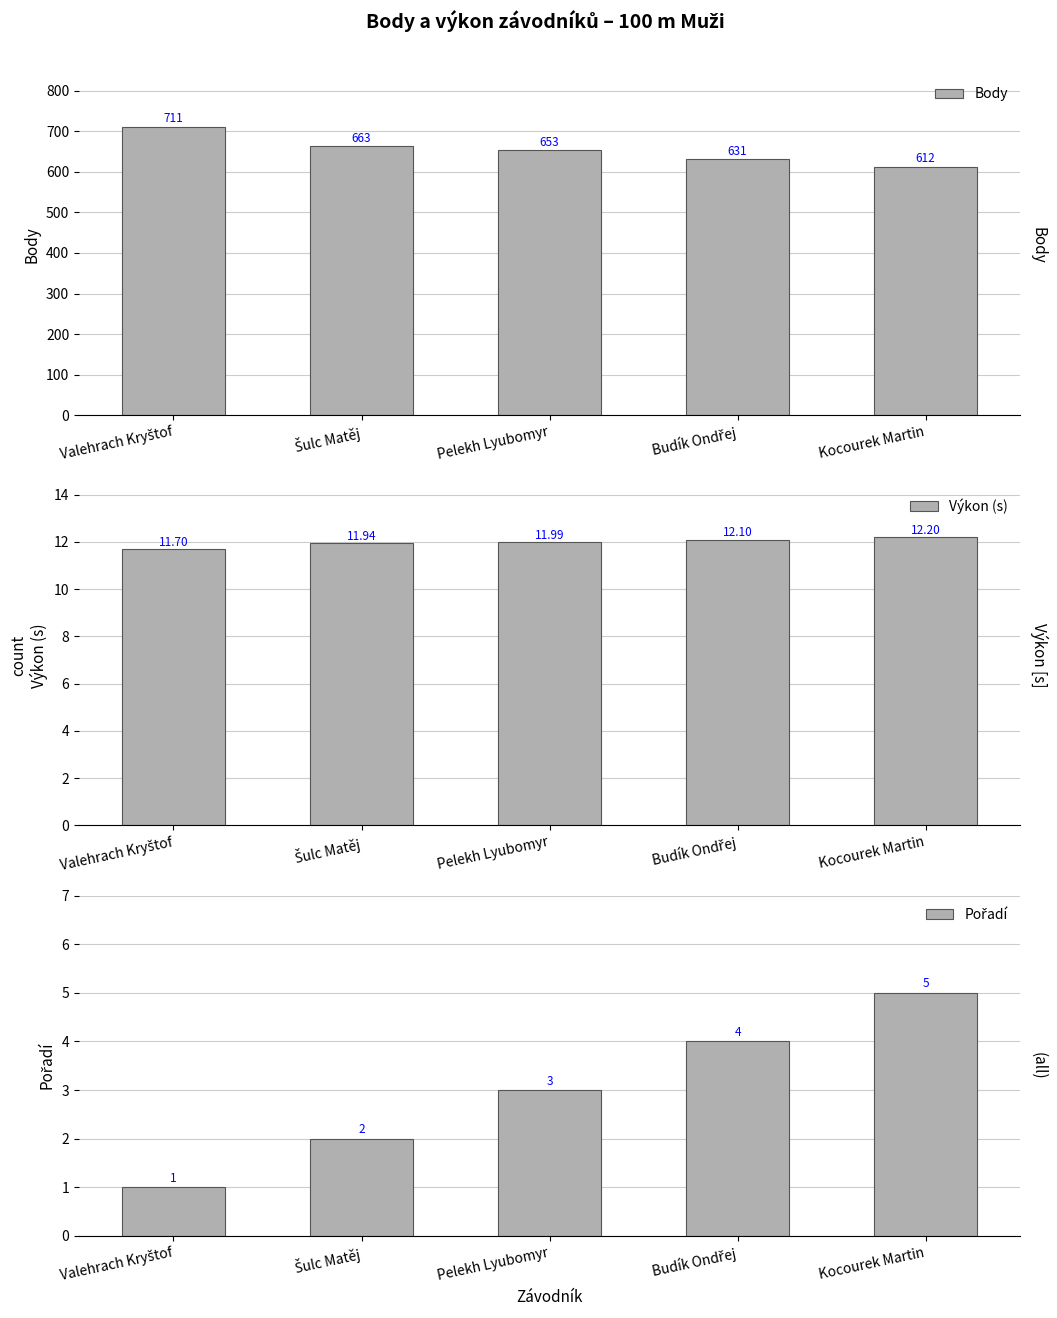

What is the value of the Výkon (s) bar at the 2nd from the left?

11.9